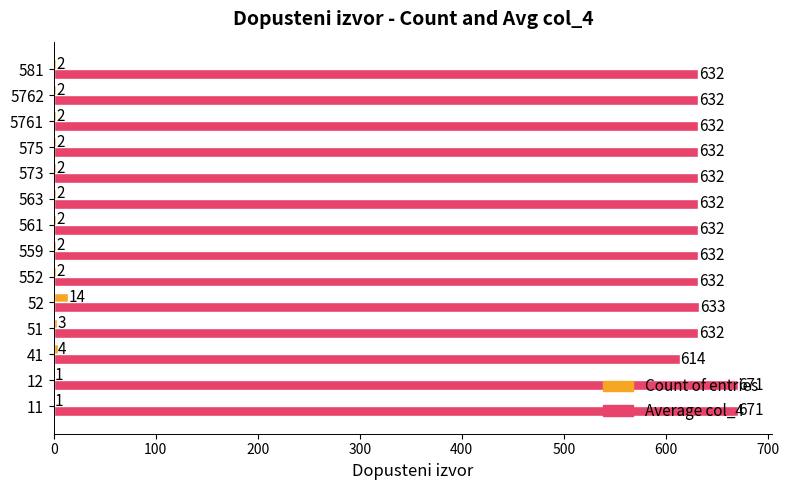

At which label is Count of entries closest to 7?

41